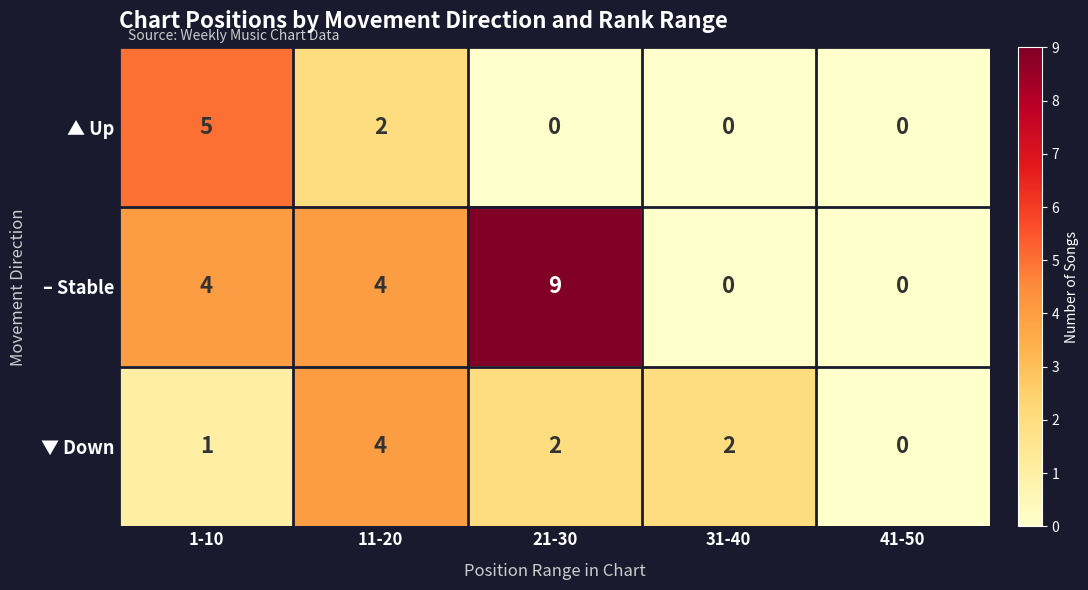

What is the difference between the – Stable values at 1-10 and 21-30?

5